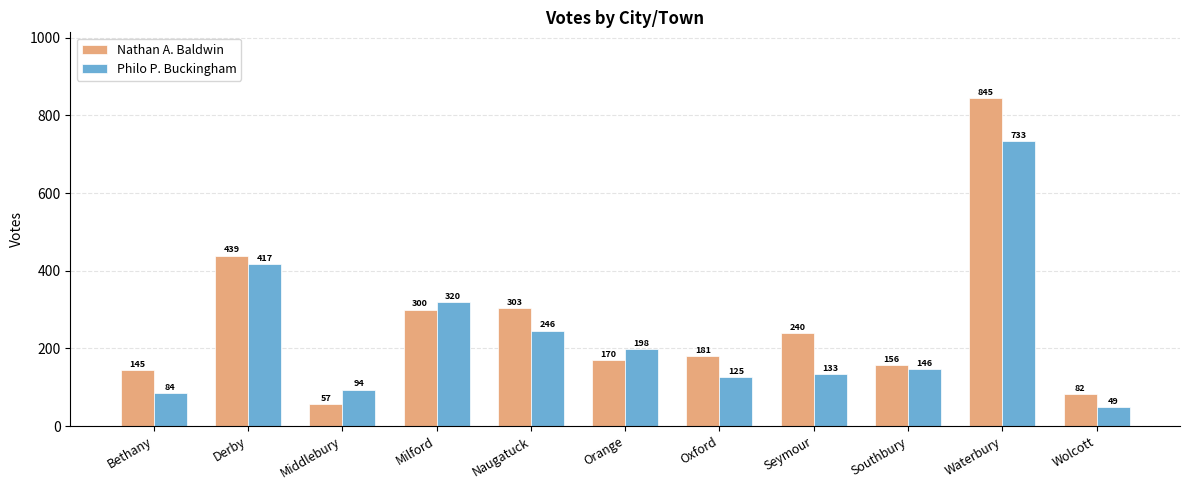

How many groups of bars are there?

11